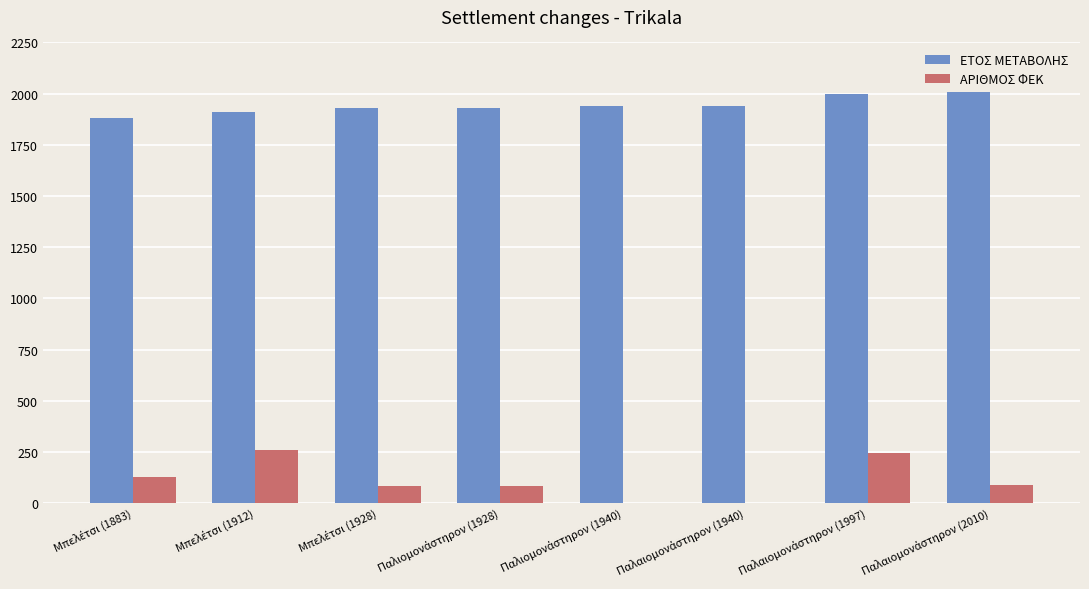

How many distinct data groups are displayed?

2